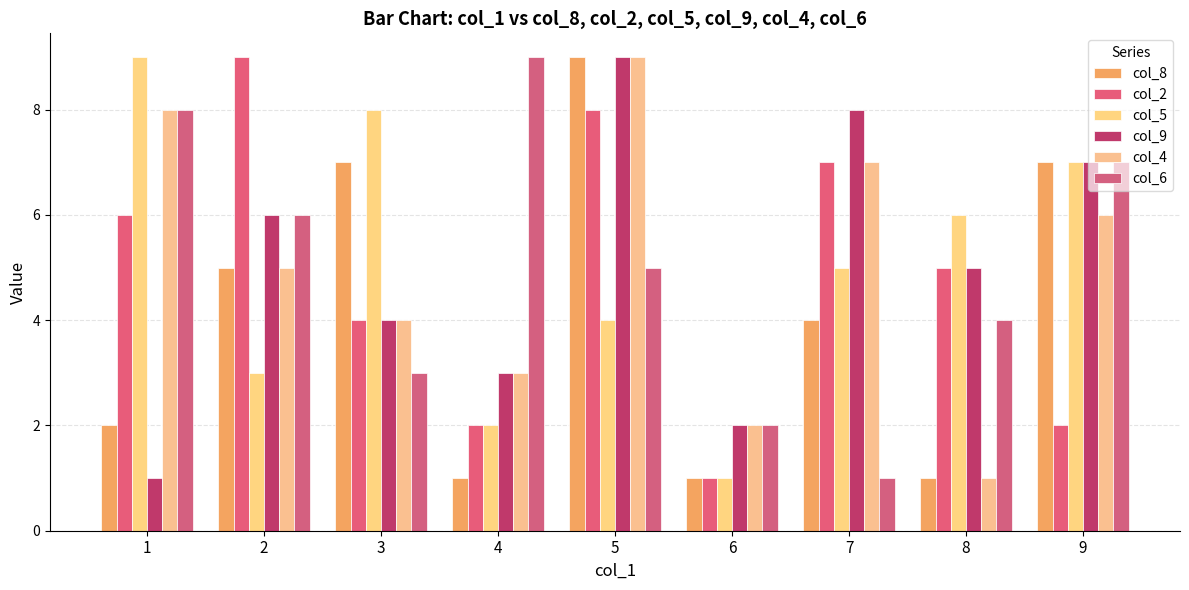

What are all the series names shown in the legend?

col_8, col_2, col_5, col_9, col_4, col_6